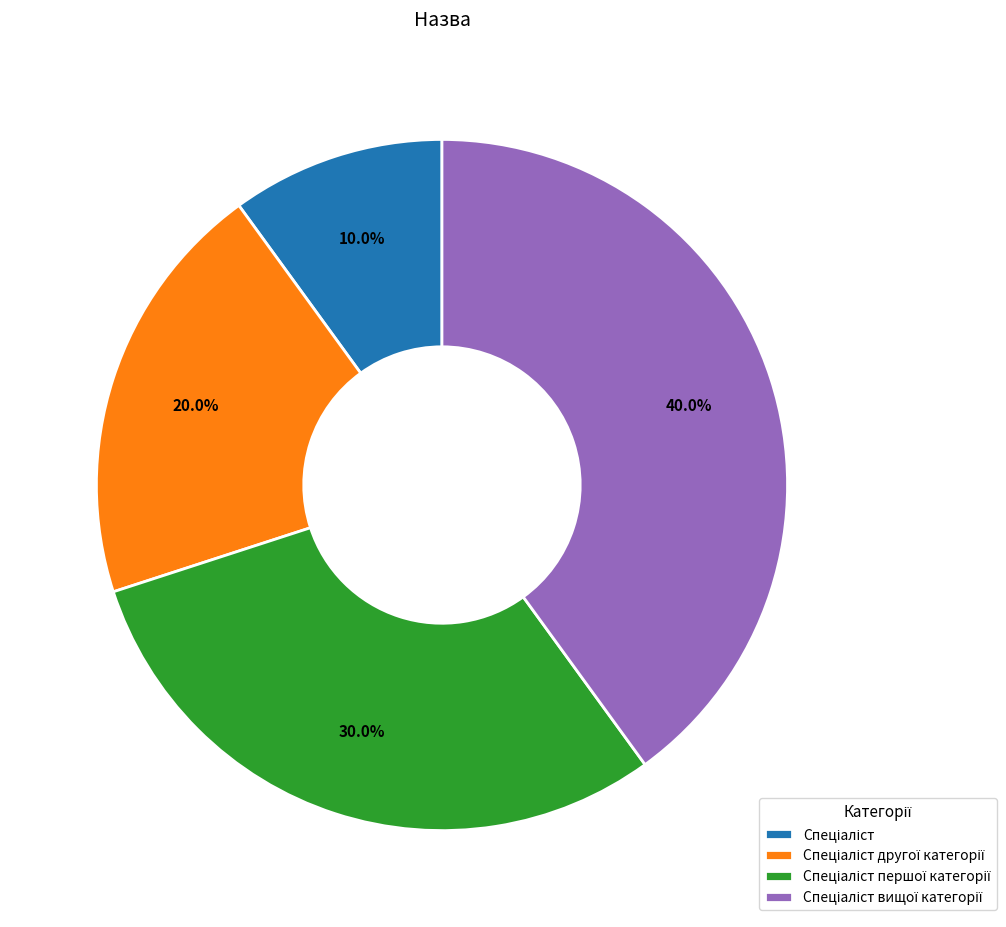

Does any single category account for the majority?

No